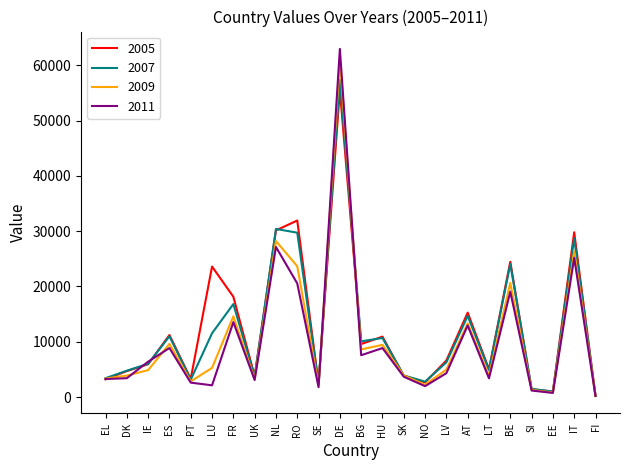

Which series changed the most between NL and DE?

2011